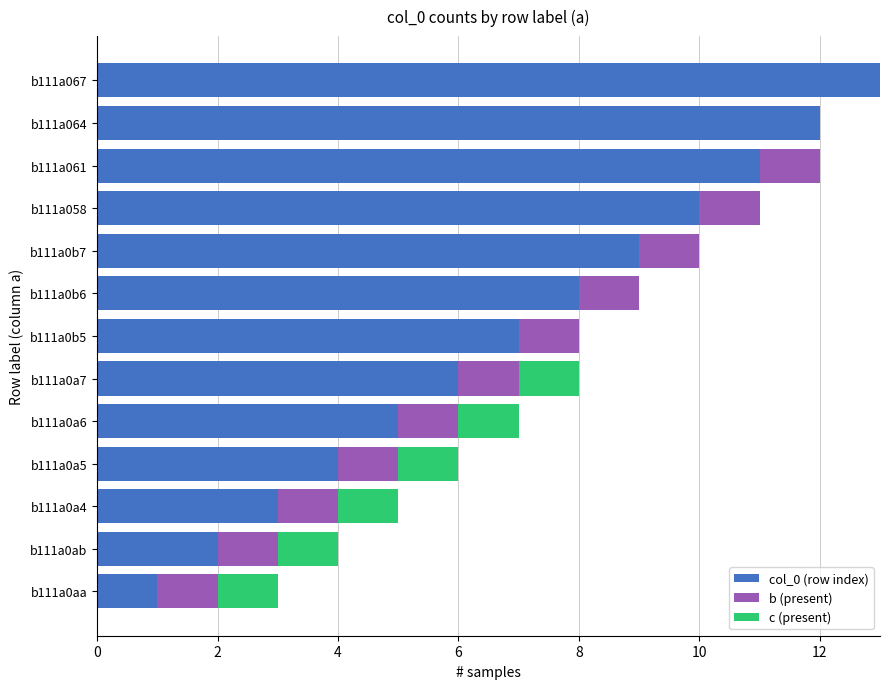

What is the average value of the col_0 (row index) series?

7